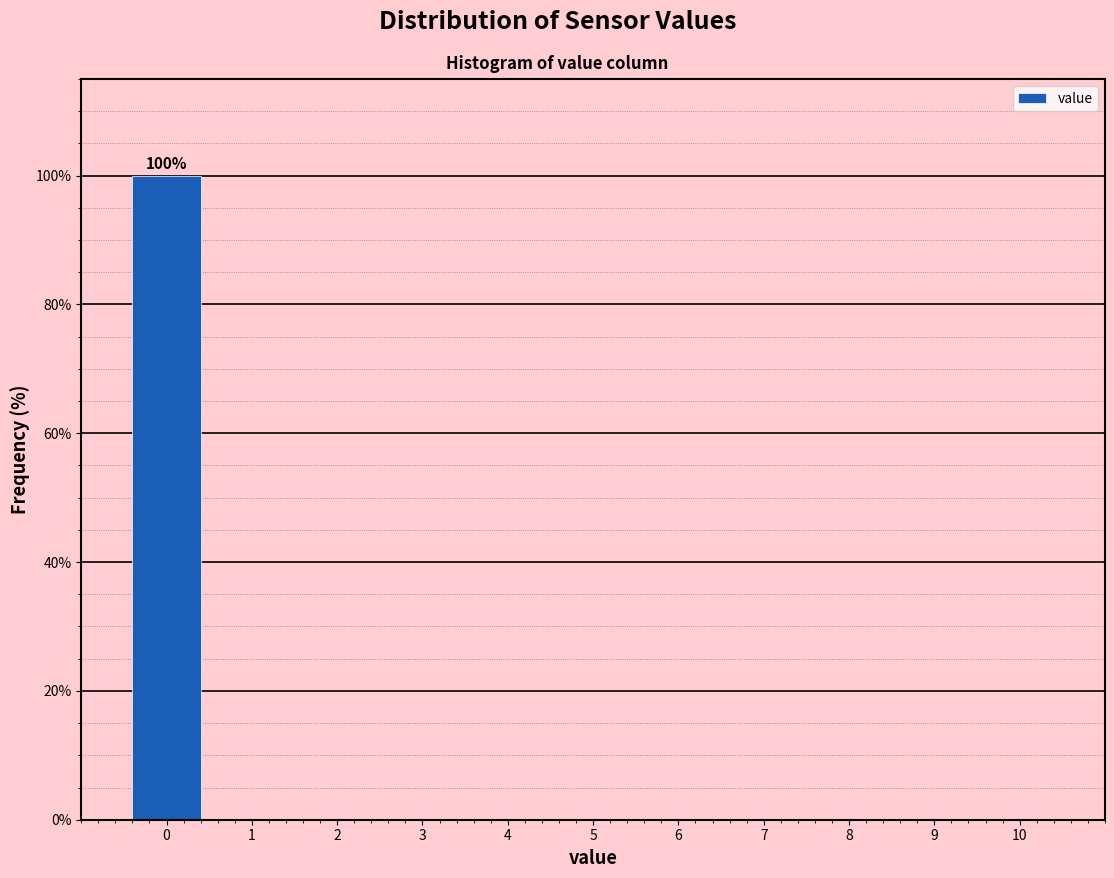

Which range on the x-axis has the tallest bar?

-0.5 to 0.5